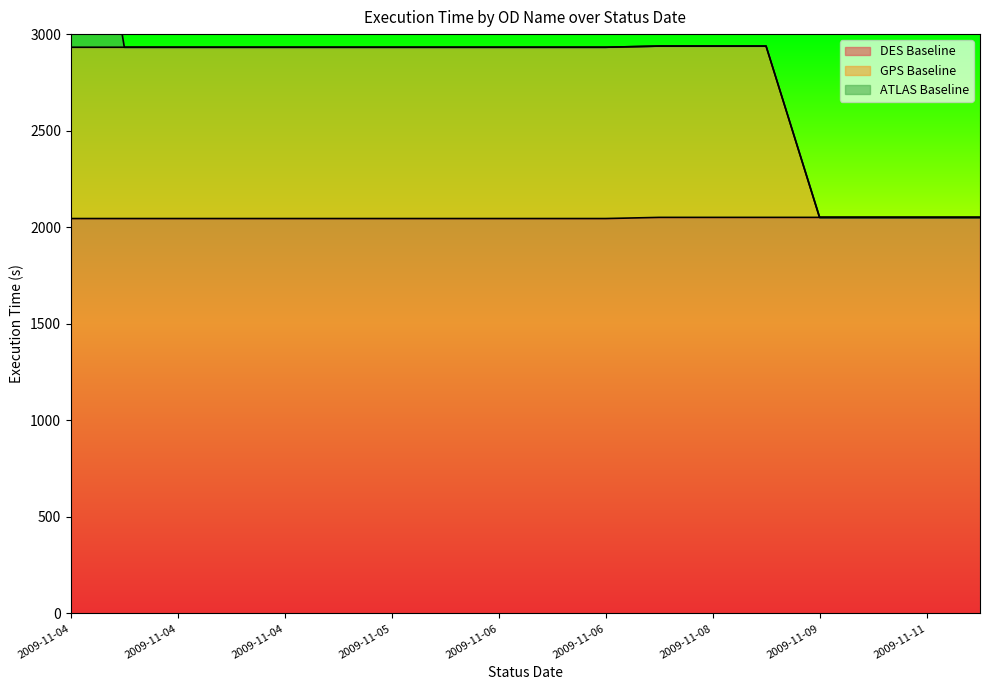

Which category has the lowest value across all series?

2009-11-04